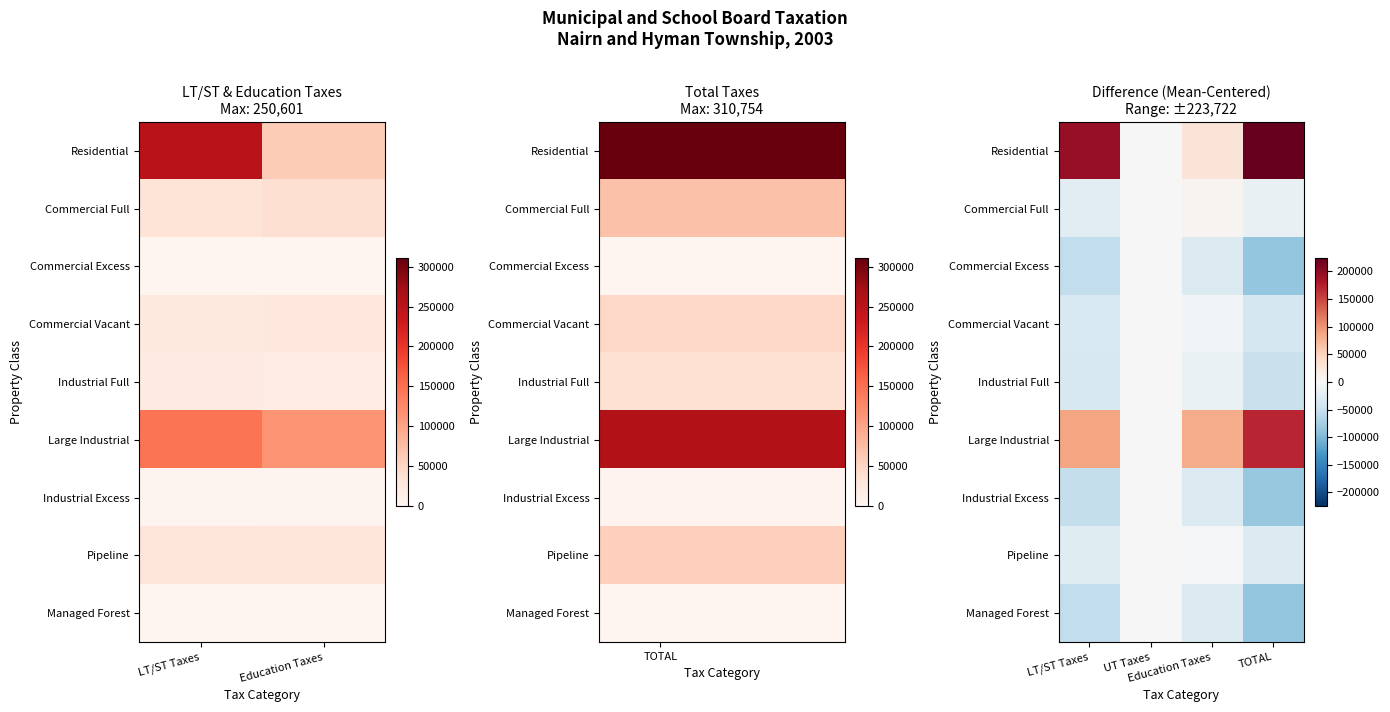

What is the greatest value displayed?

223722.1